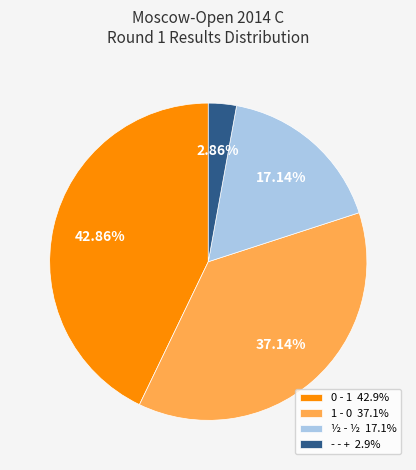

What percentage is the 1 - 0 slice, to the nearest percent?

37%